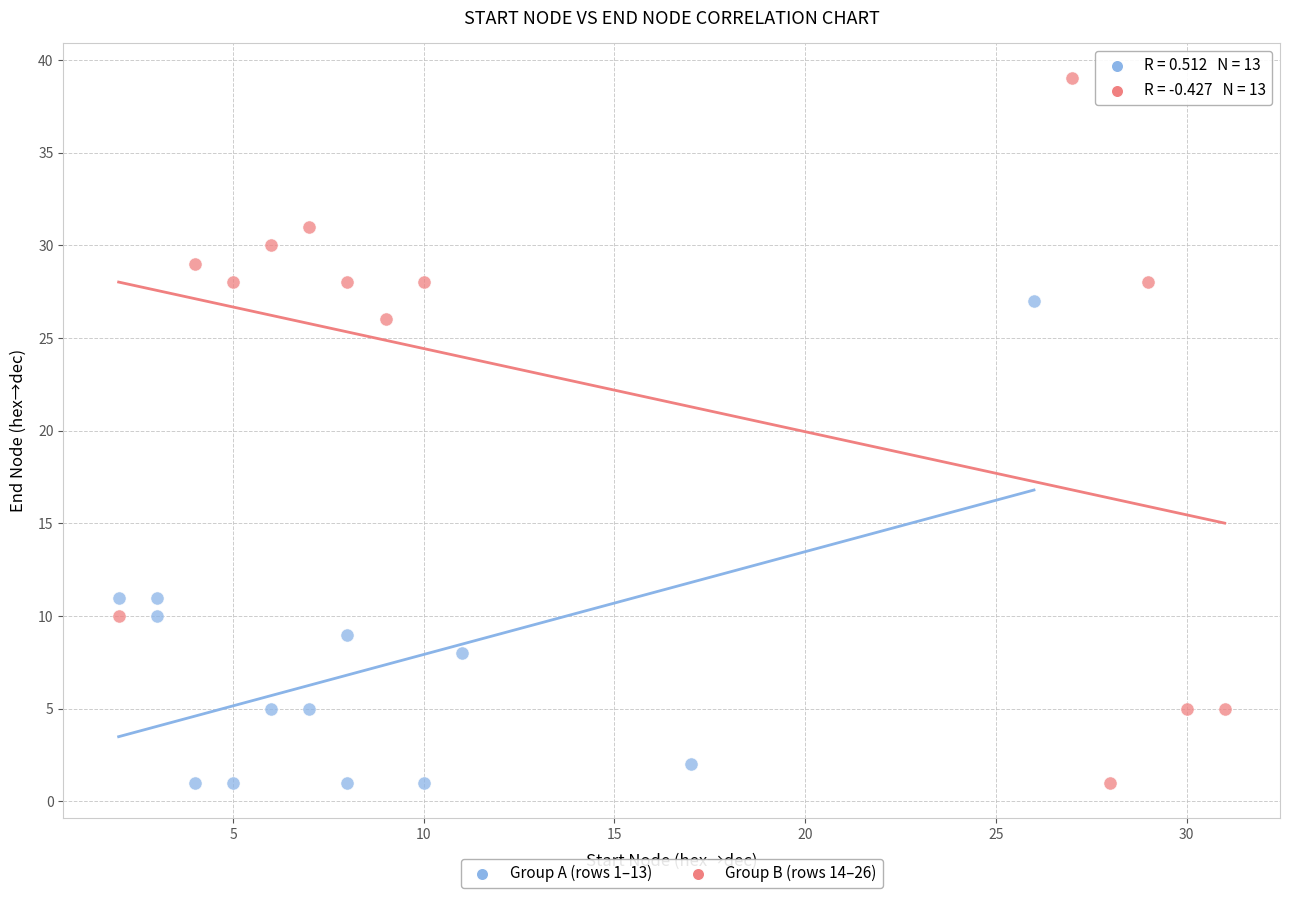

Which series reaches the maximum Y coordinate?

Group B (rows 14–26)